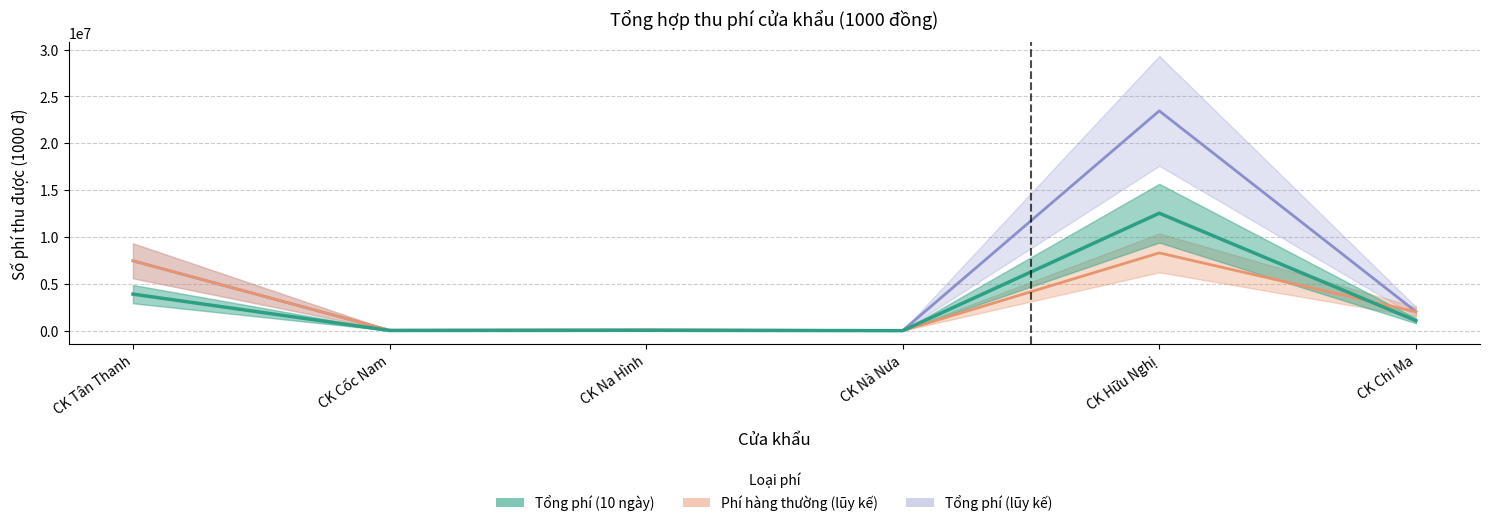

What is the spread (max minus min) of values at CK Nà Nưa?

8000